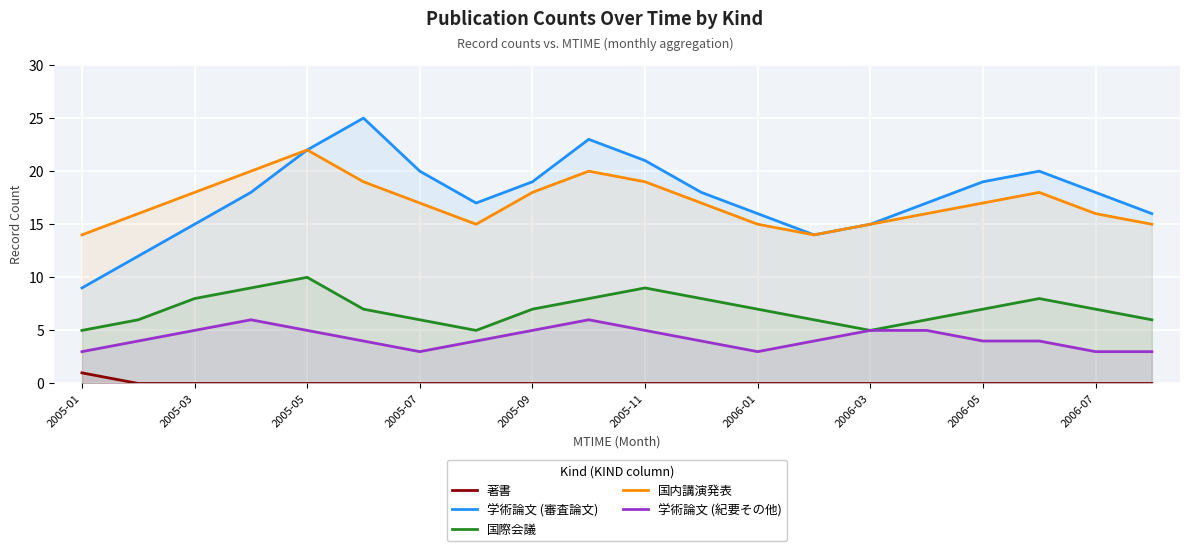

Reading left to right, what are all the values shown in this chart?

著書: 1	0	0	0	0	0	0	0	0	0	0	0	0	0	0	0	0	0	0	0
学術論文 (審査論文): 9	12	15	18	22	25	20	17	19	23	21	18	16	14	15	17	19	20	18	16
国際会議: 5	6	8	9	10	7	6	5	7	8	9	8	7	6	5	6	7	8	7	6
国内講演発表: 14	16	18	20	22	19	17	15	18	20	19	17	15	14	15	16	17	18	16	15
学術論文 (紀要その他): 3	4	5	6	5	4	3	4	5	6	5	4	3	4	5	5	4	4	3	3